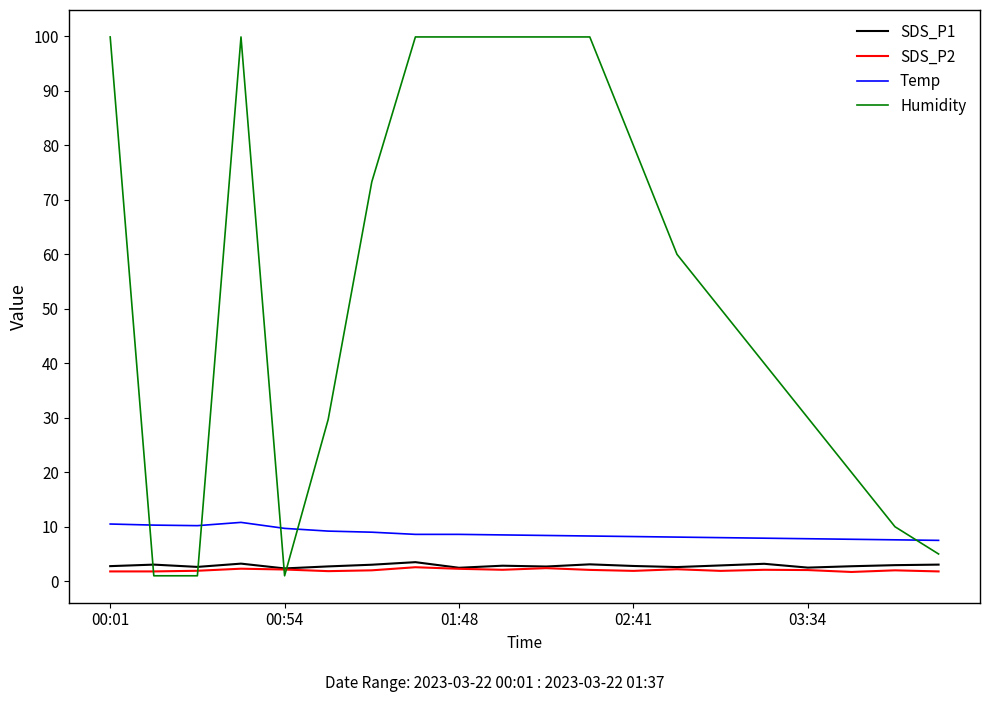

Which series has the largest range (max minus min)?

Humidity